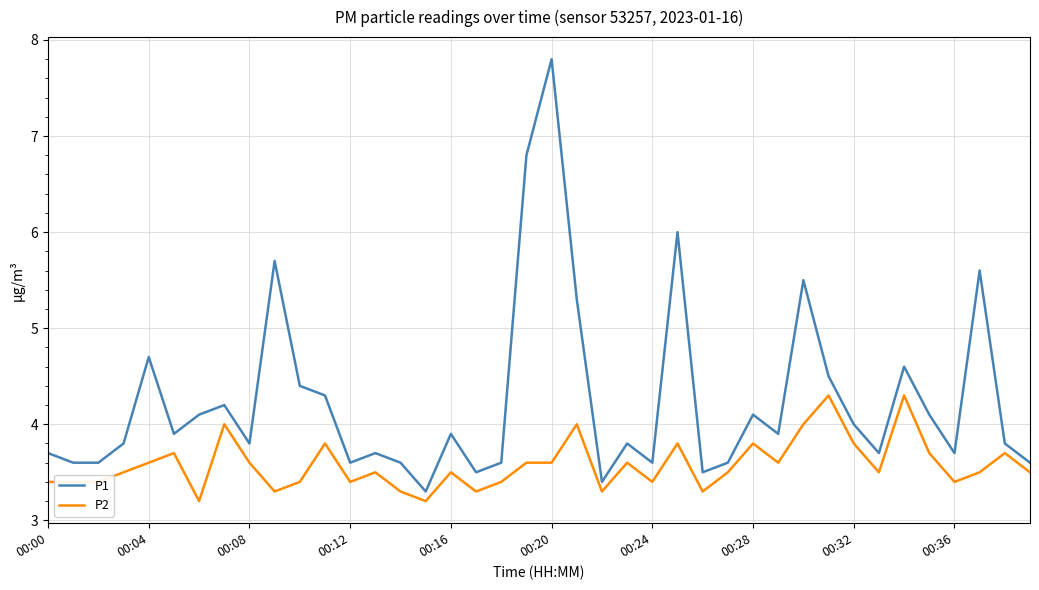

Which series has the largest range (max minus min)?

P1